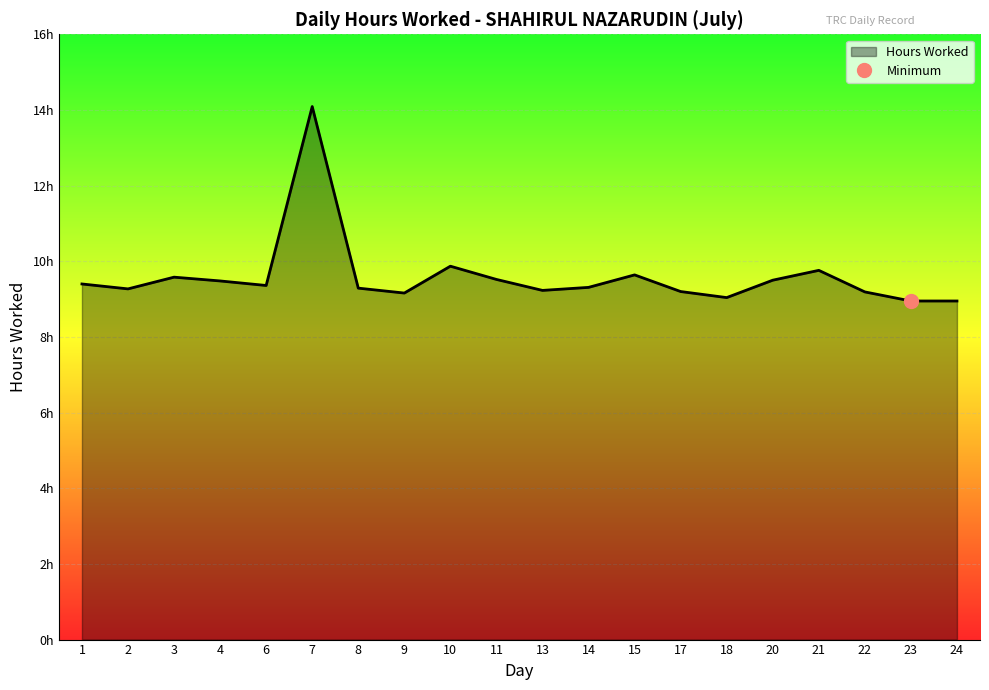

Reading left to right, extract all data points from this chart.

9.4	9.3	9.6	9.5	9.4	14.1	9.3	9.2	9.9	9.5	9.2	9.3	9.6	9.2	9.0	9.5	9.8	9.2	8.9	8.9